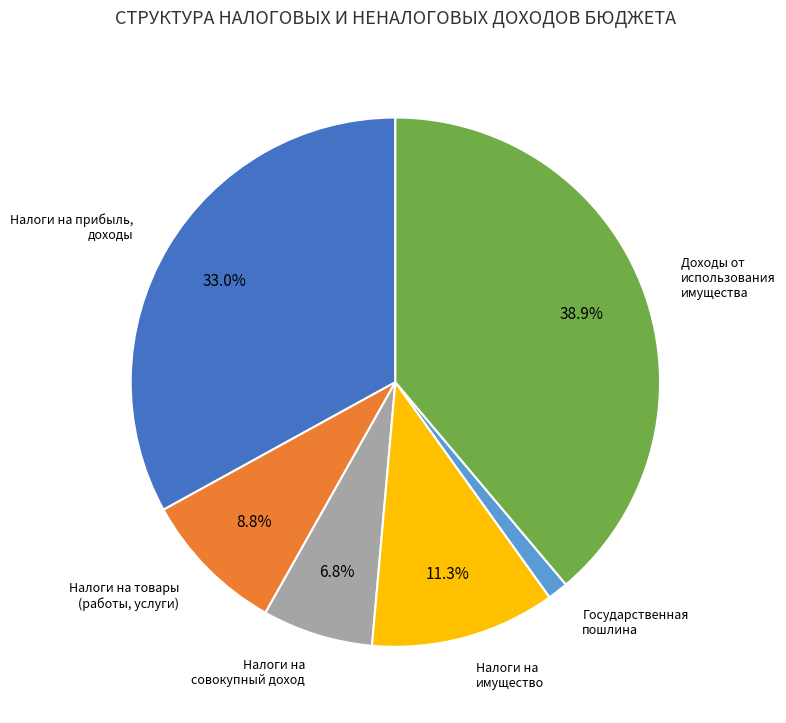

How much of the chart is everything except Налоги на имущество?

88.7%